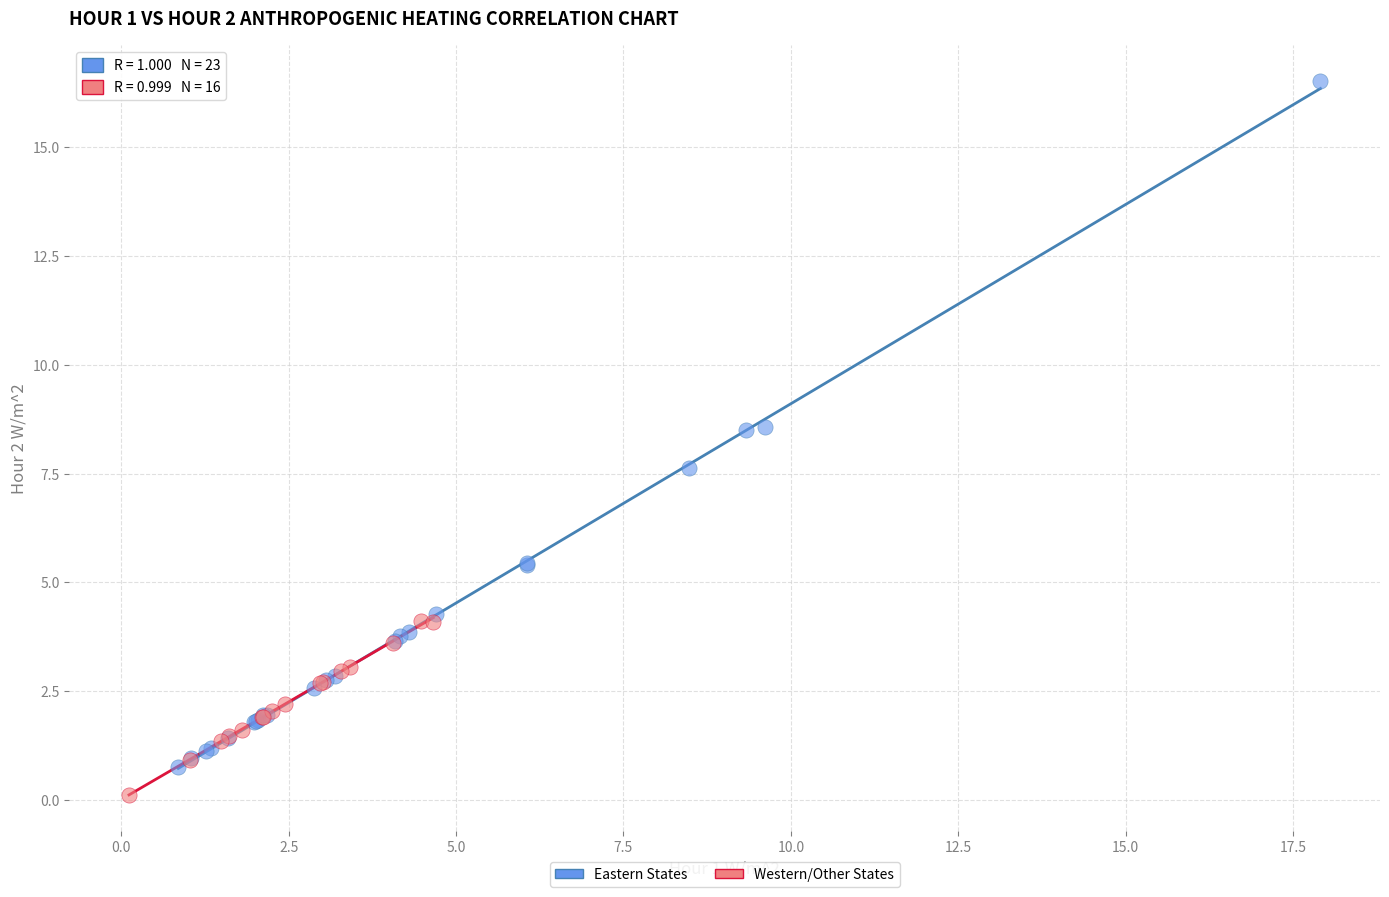

Which series contains the highest Y value?

Eastern States